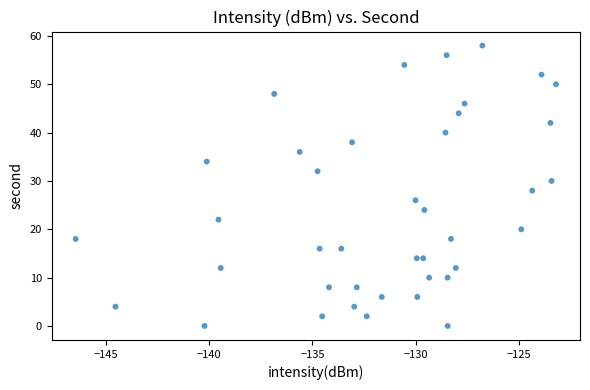

What is the range of Y values (max minus min)?

58